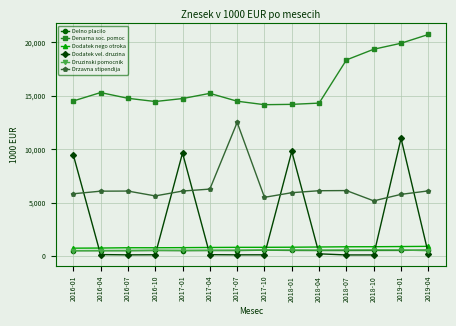

What is the label of the 12th point from the right?

2016-07